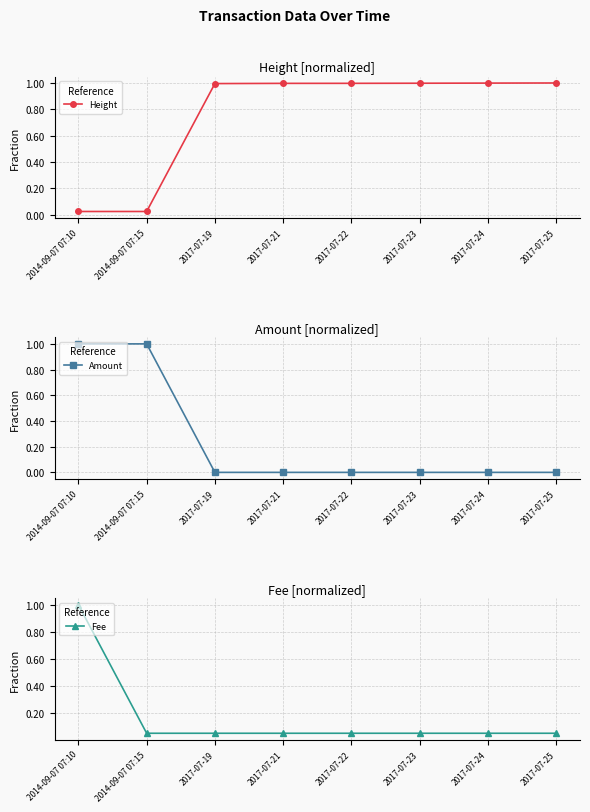

What are all the series names shown in the legend?

Height, Amount, Fee